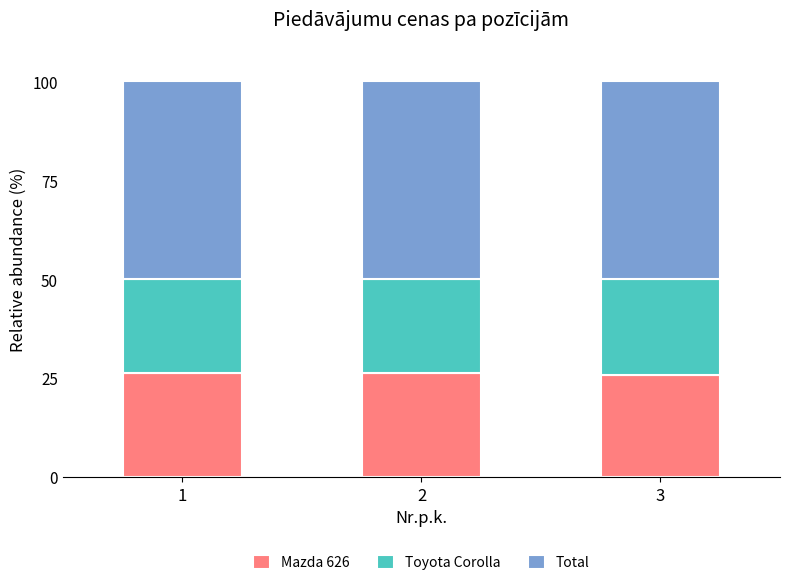

What is the total value across all series at 2?

100.0